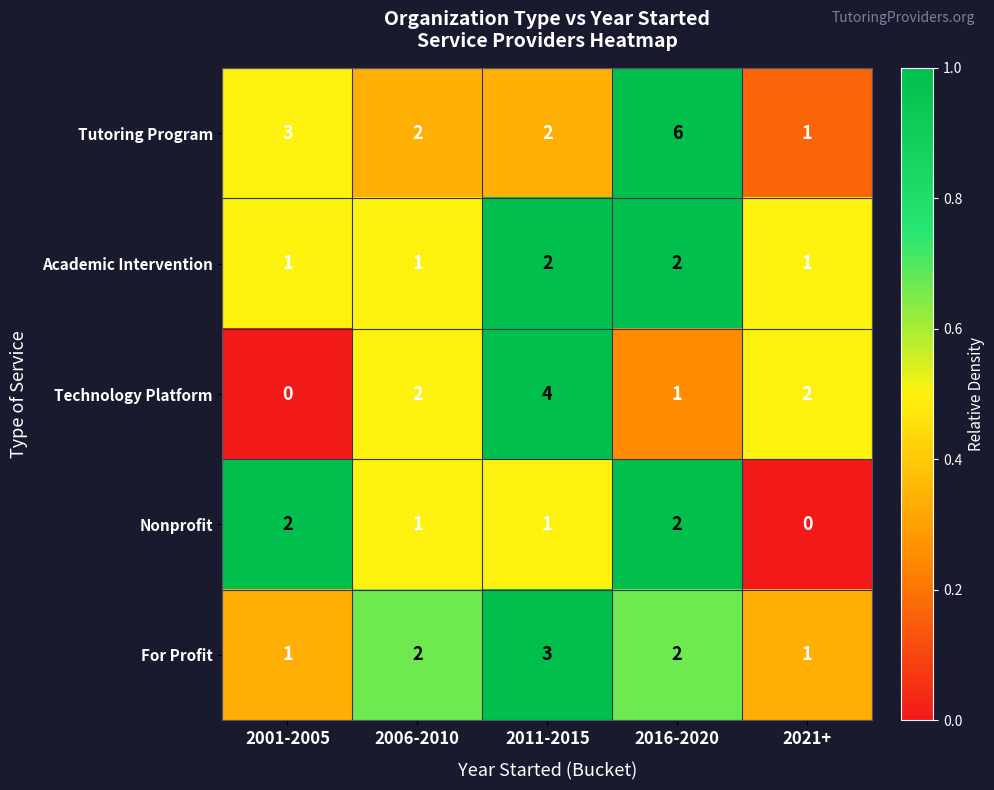

The value of Nonprofit at 2011-2015 is 1. True or false?

True